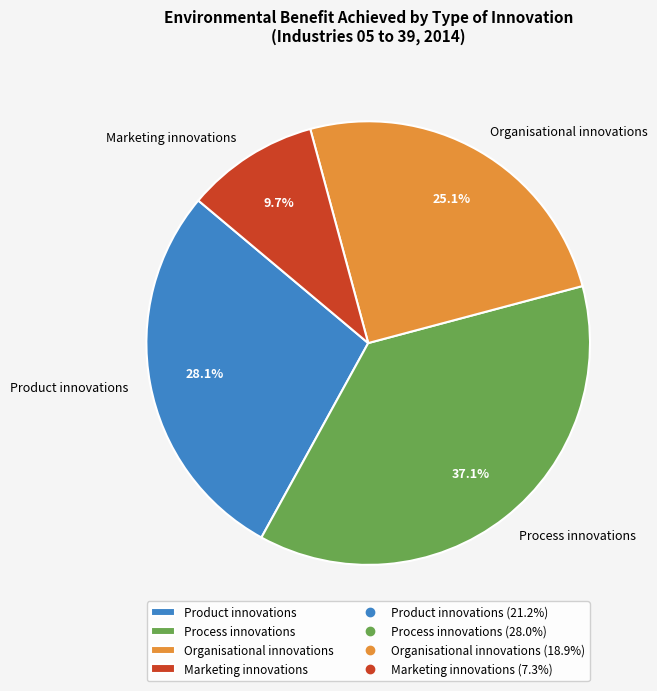

To the nearest percent, what is the average slice percentage?

25%